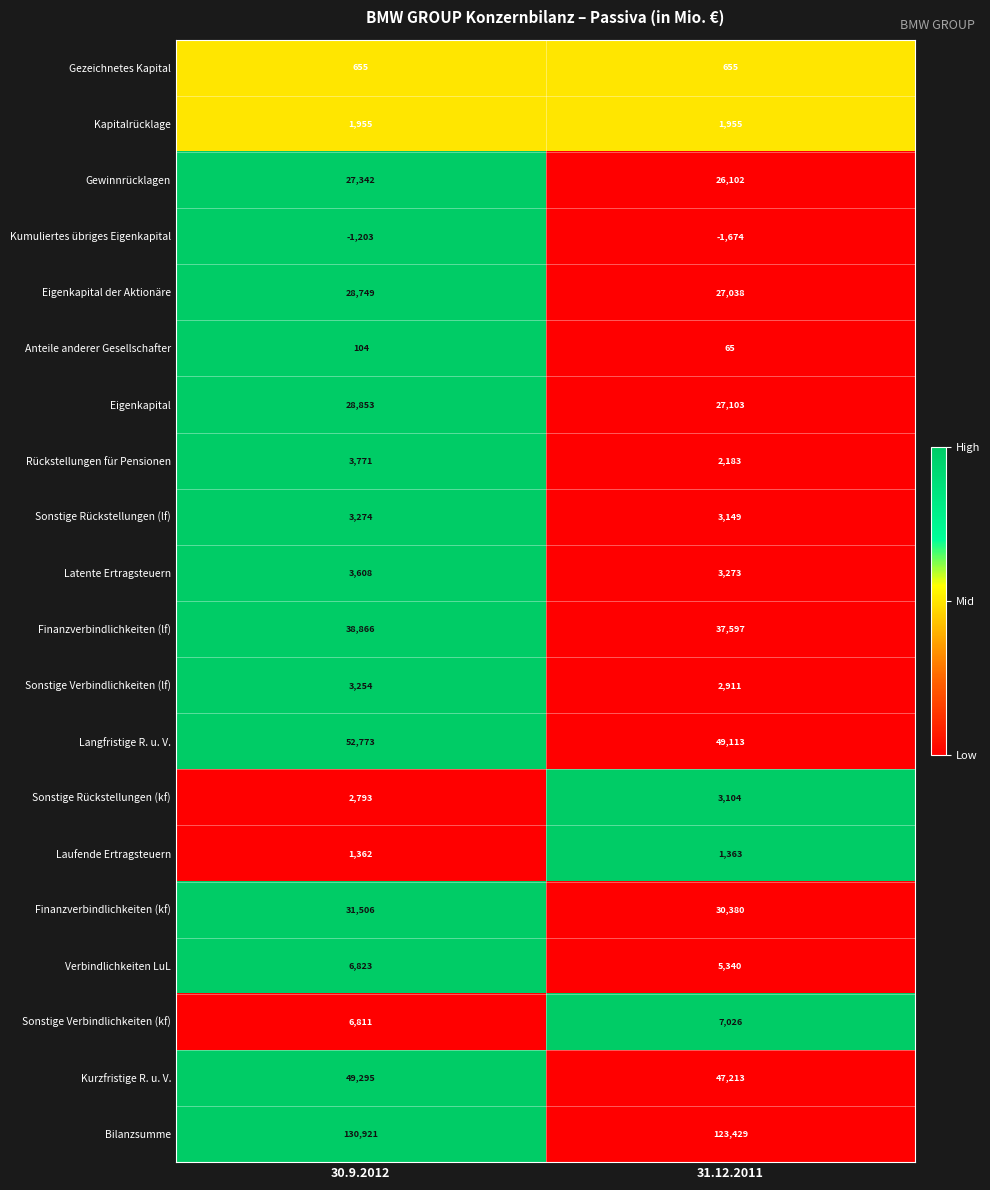

What is the sum of all Finanzverbindlichkeiten (lf) values?

76463